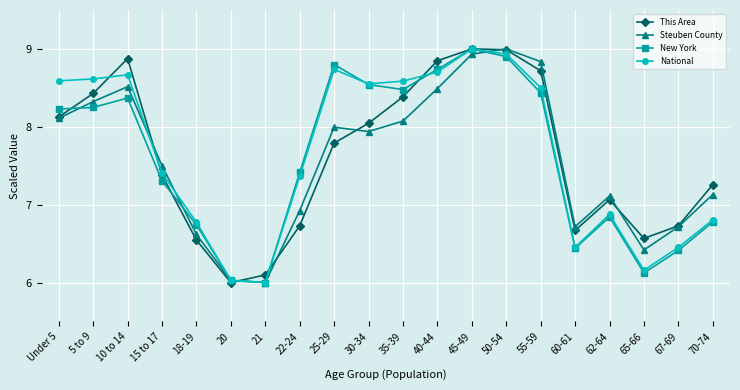

Is this an area chart (filled region under the line)?

No